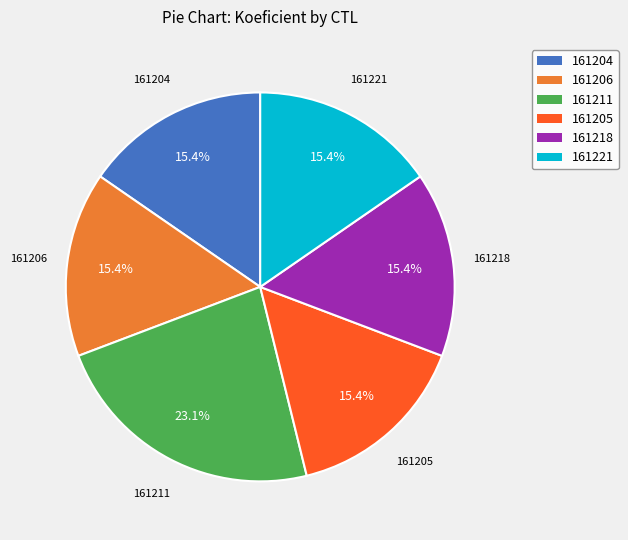

Is 161221 the majority of the pie?

No